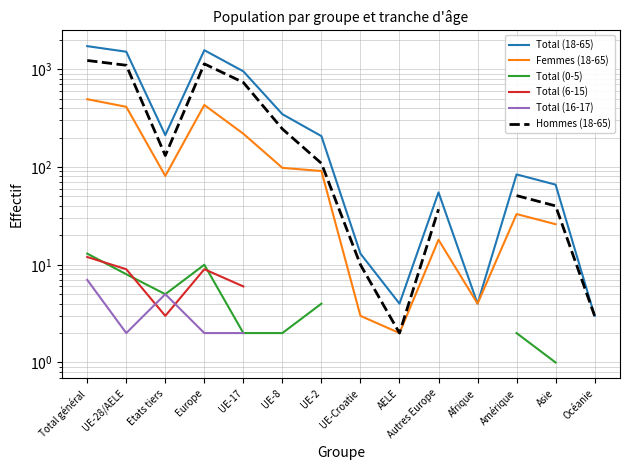

Between UE-2 and AELE, which series saw the biggest shift?

Total (18-65)